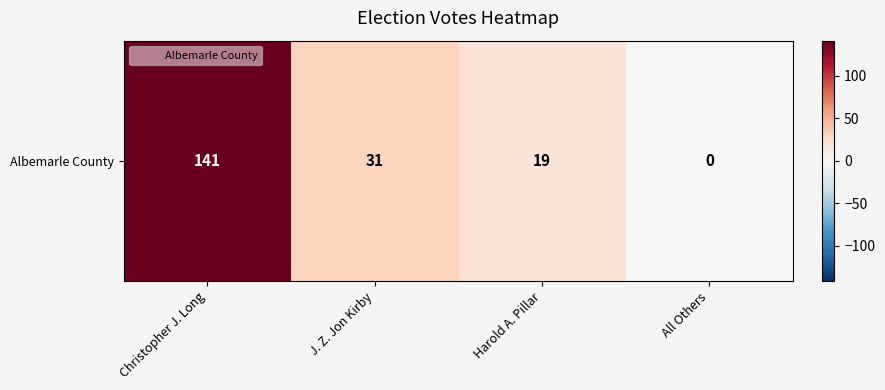

What is the sum of the values at Harold A. Pillar and All Others?

19